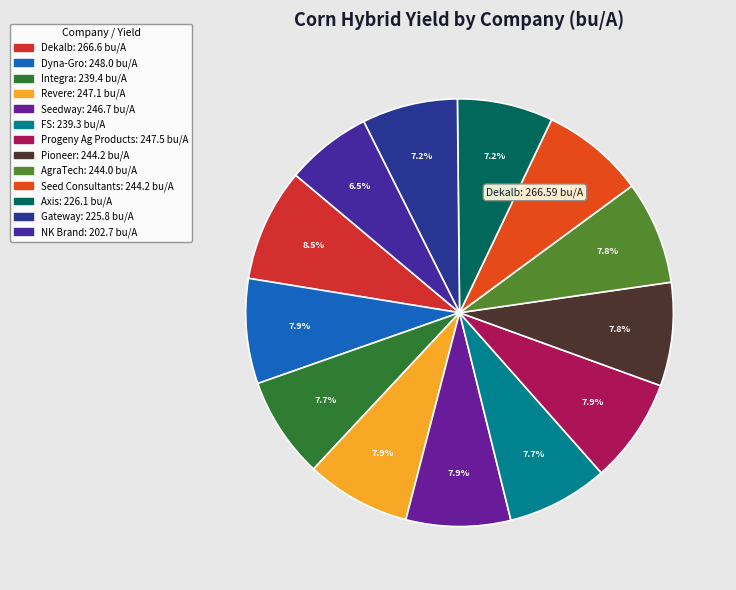

Is Integra the majority of the pie?

No